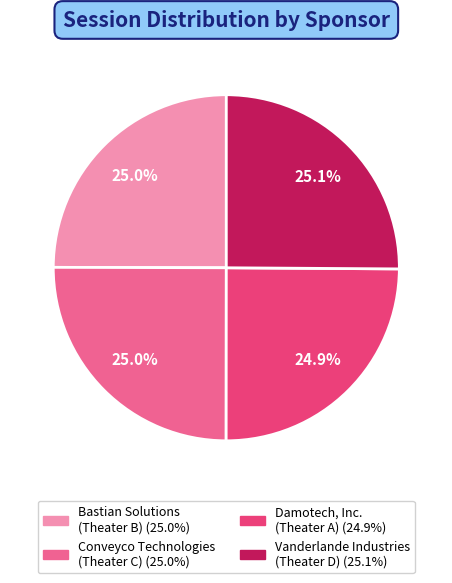

Approximately how many times larger is the value at Vanderlande Industries (Theater D) compared to Damotech, Inc. (Theater A)?

1.0